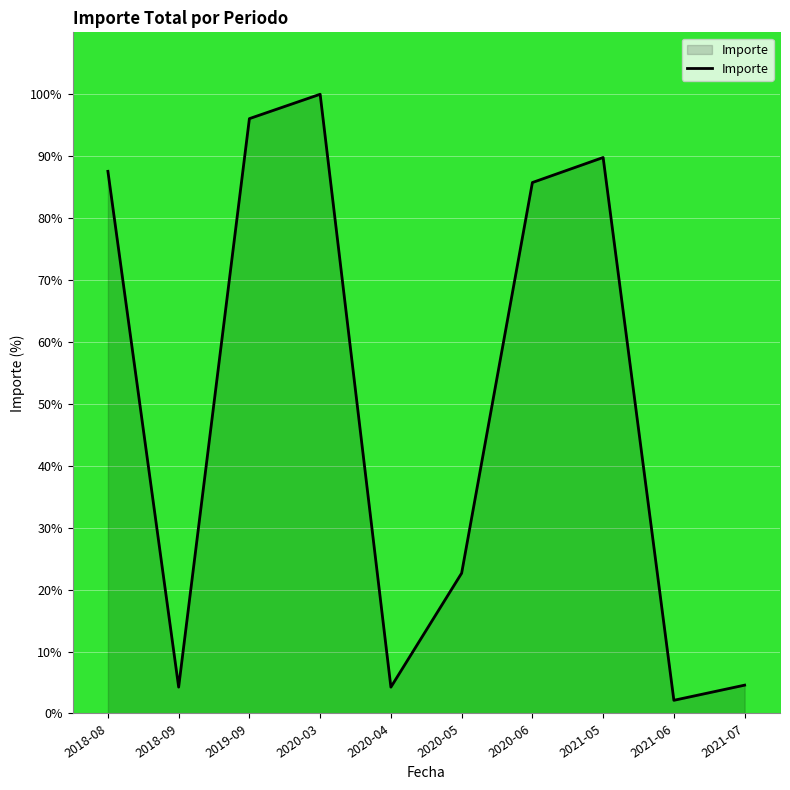

Where does the data first go above 85?

2018-08